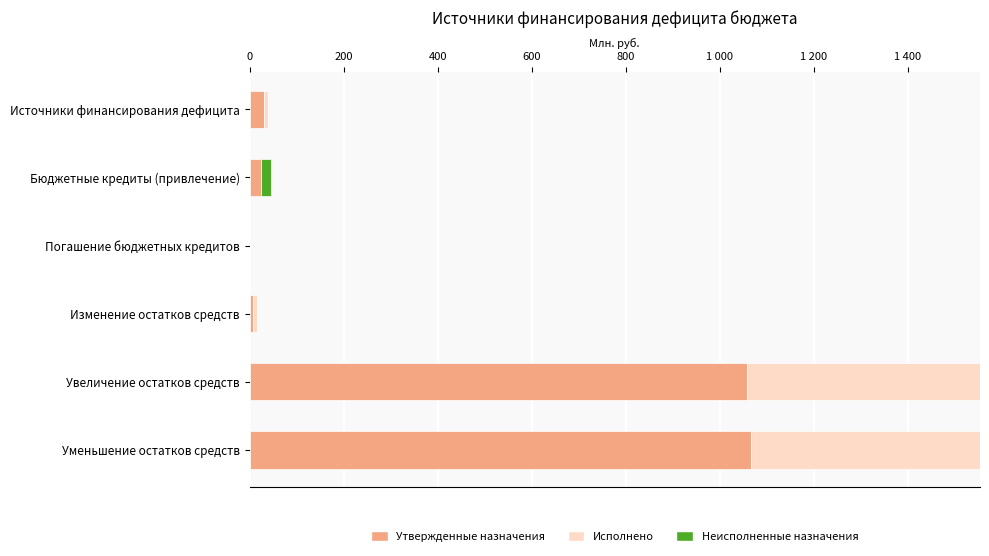

What is the average value of the Утвержденные назначения series?

364.5